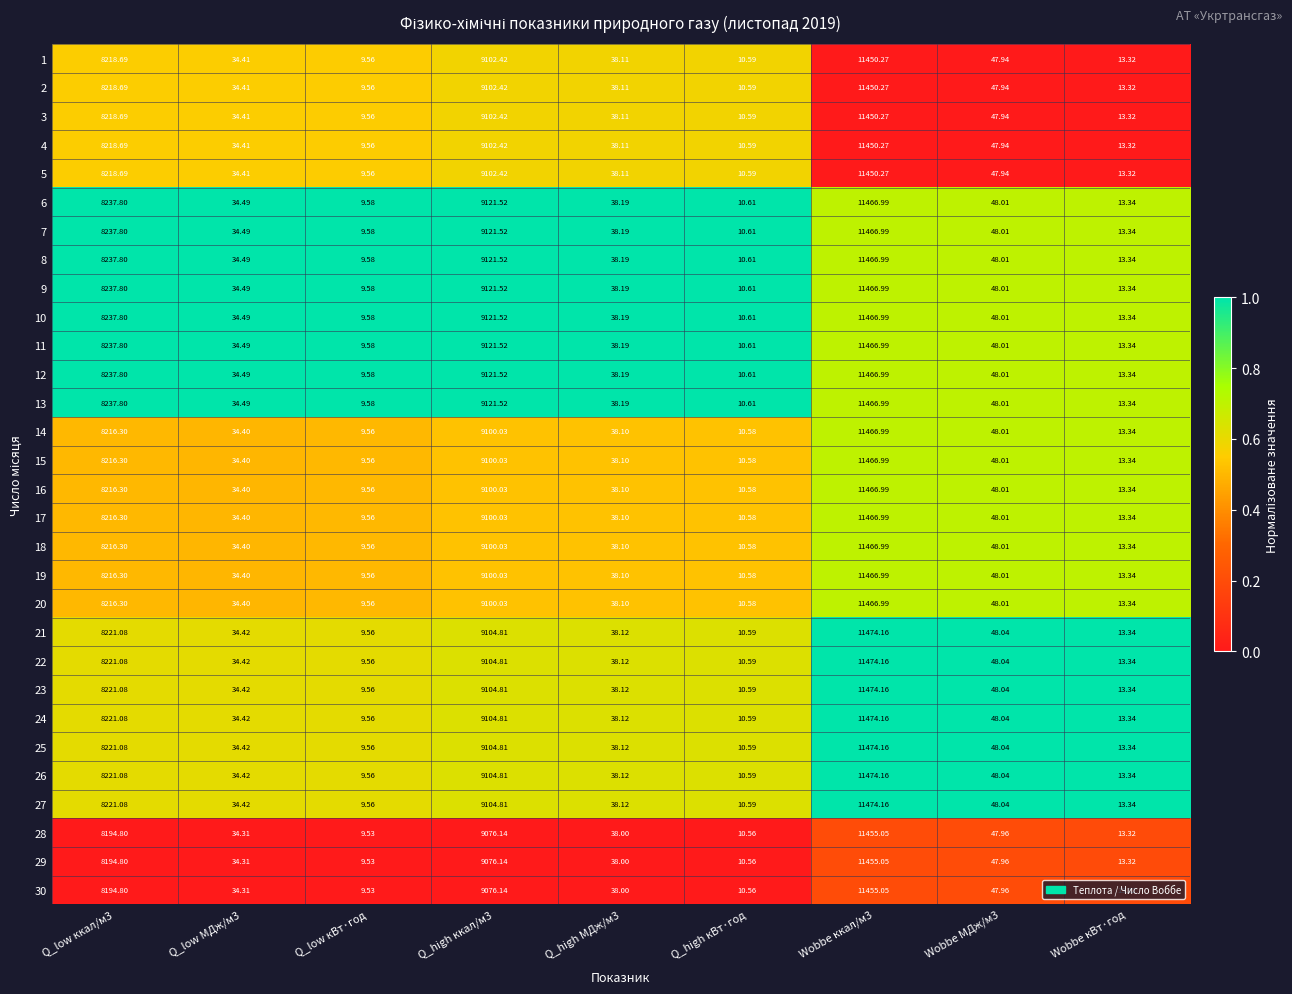

Is the value of 22 at Q_high МДж/м3 greater than the value of 8 at Wobbe кВт·год?

Yes